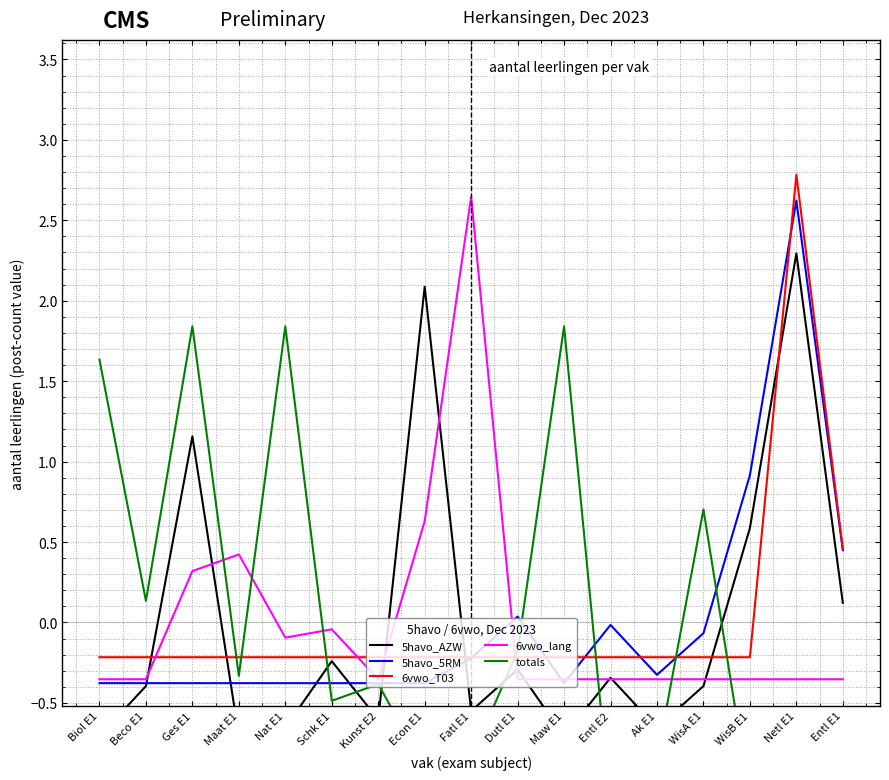

Reading left to right, extract all data points from this chart.

5havo_AZW: -0.7	-0.4	1.2	-0.7	-0.7	-0.2	-0.6	2.1	-0.6	-0.3	-0.7	-0.3	-0.7	-0.4	0.6	2.3	0.1
5havo_5RM: -0.4	-0.4	-0.4	-0.4	-0.4	-0.4	-0.4	-0.4	-0.2	0.0	-0.4	-0.0	-0.3	-0.1	0.9	2.6	0.5
6vwo_T03: -0.2	-0.2	-0.2	-0.2	-0.2	-0.2	-0.2	-0.2	-0.2	-0.2	-0.2	-0.2	-0.2	-0.2	-0.2	2.8	0.5
6vwo_lang: -0.4	-0.4	0.3	0.4	-0.1	-0.0	-0.4	0.6	2.6	-0.4	-0.4	-0.4	-0.4	-0.4	-0.4	-0.4	-0.4
totals: 1.6	0.1	1.8	-0.3	1.8	-0.5	-0.4	-0.9	-0.8	-0.2	1.8	-1.2	-0.8	0.7	-1.1	-0.7	-1.1